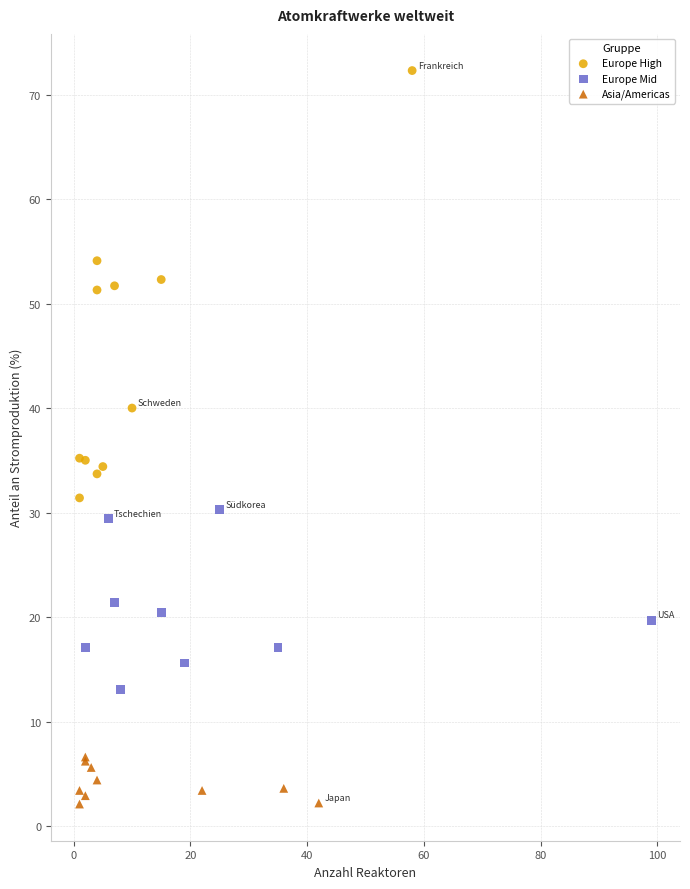

Which series reaches the maximum Y coordinate?

Europe High